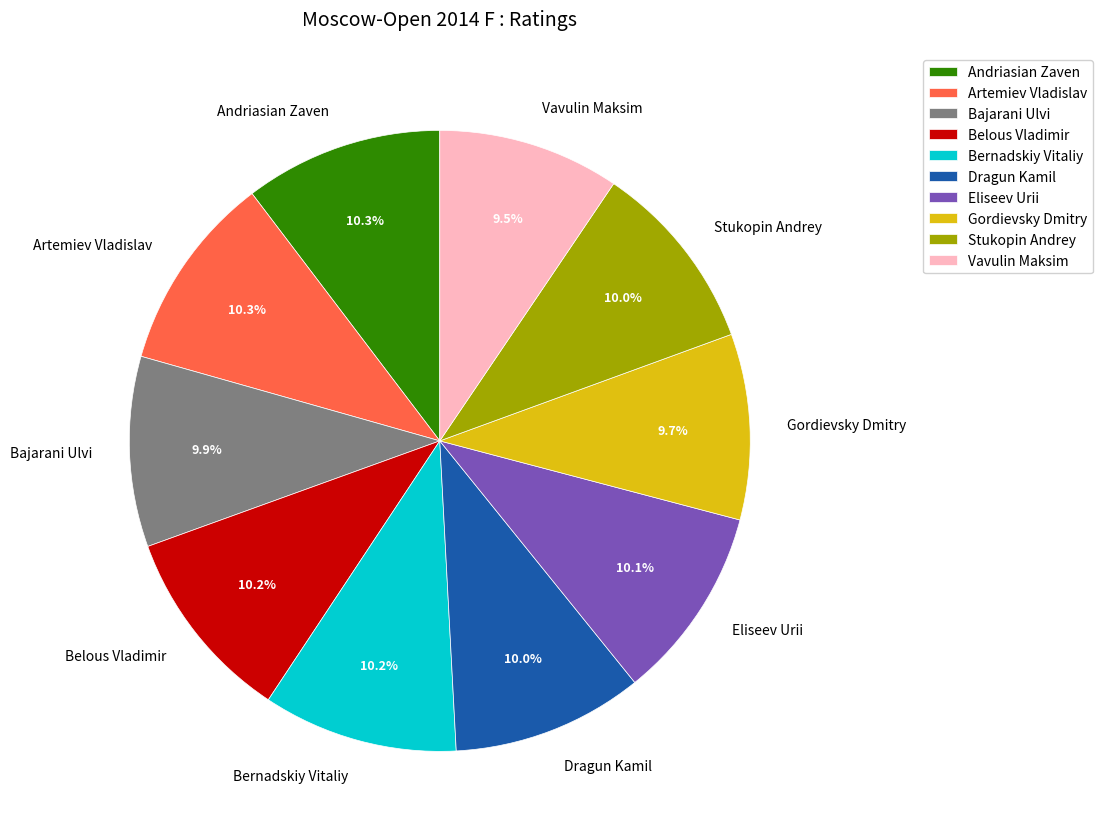

Is it true that Stukopin Andrey is 10% of the pie?

True